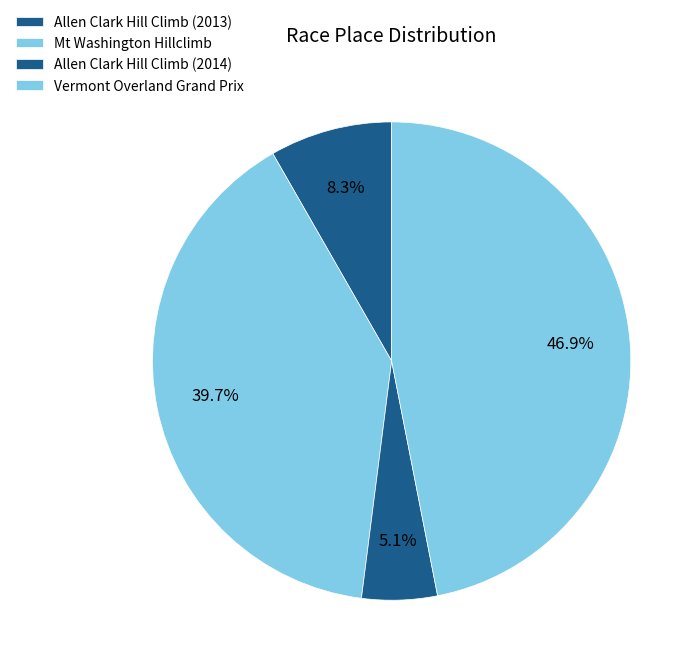

Is it true that Mt Washington Hillclimb is 27% of the pie?

False